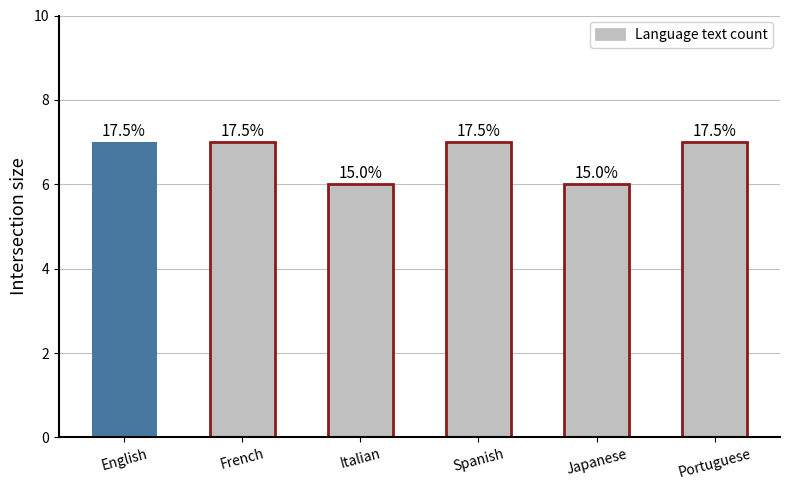

Are the bars horizontal?

No